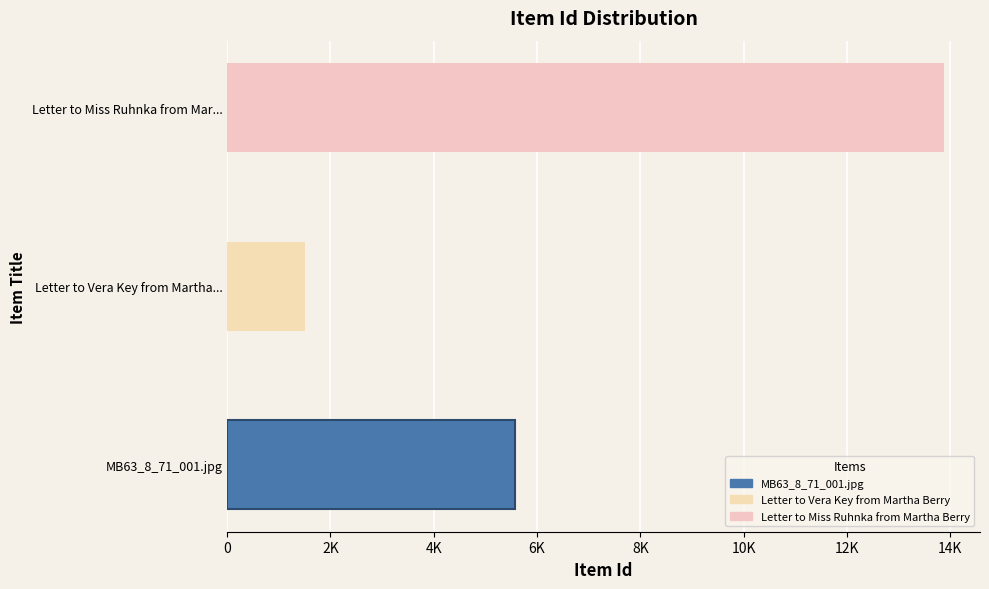

What is the sum of all values?

20975